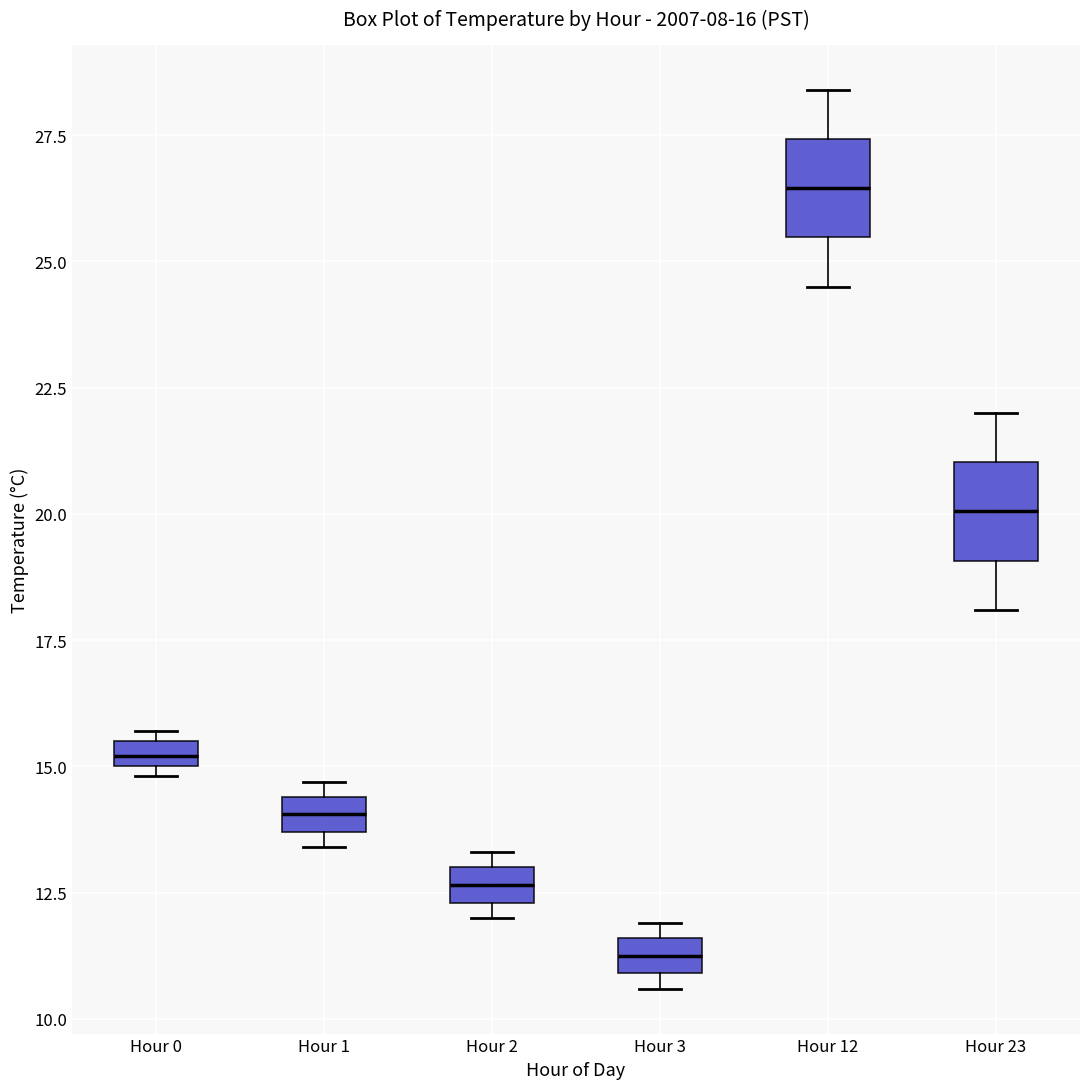

Which box has the lowest median line?

Hour 3